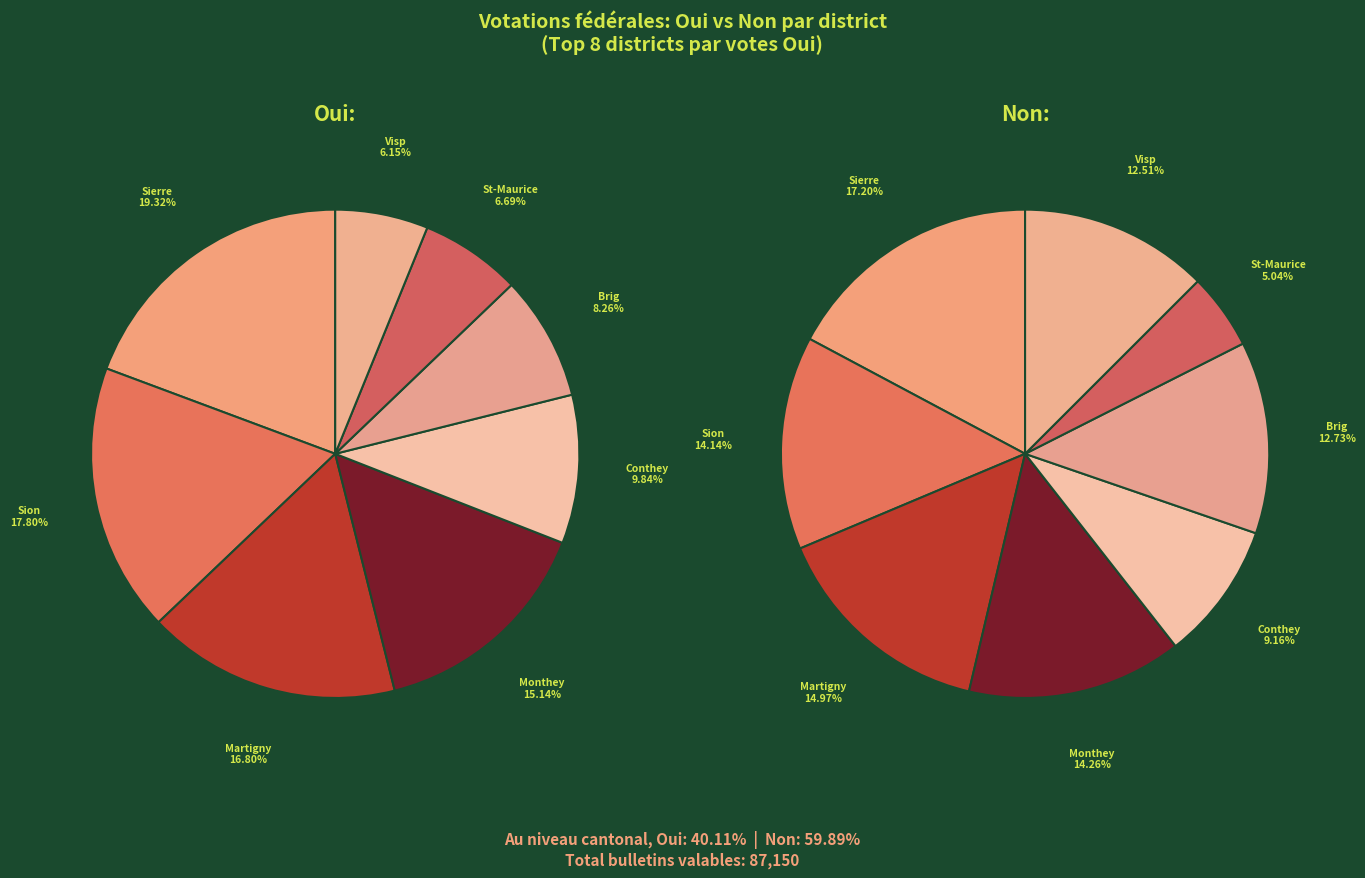

Do Westlich Raron and Visp together represent more than half of the pie?

No